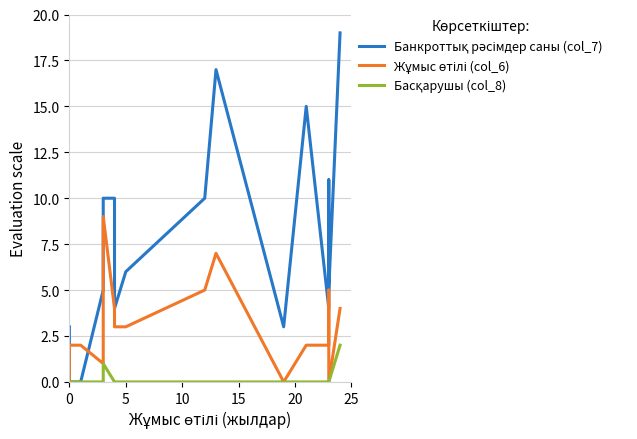

Is the value of Жұмыс өтілі (col_6) at 9 greater than the value of Басқарушы (col_8) at 13?

Yes